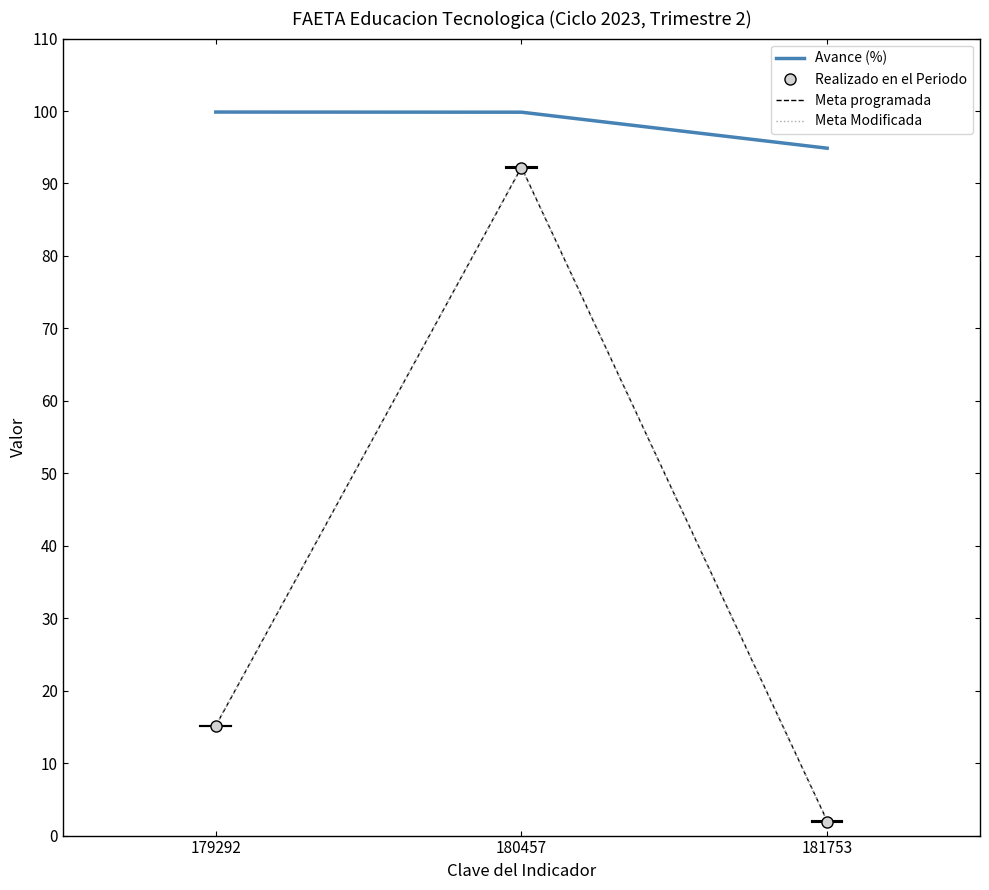

Which series has the widest spread of values?

Meta programada